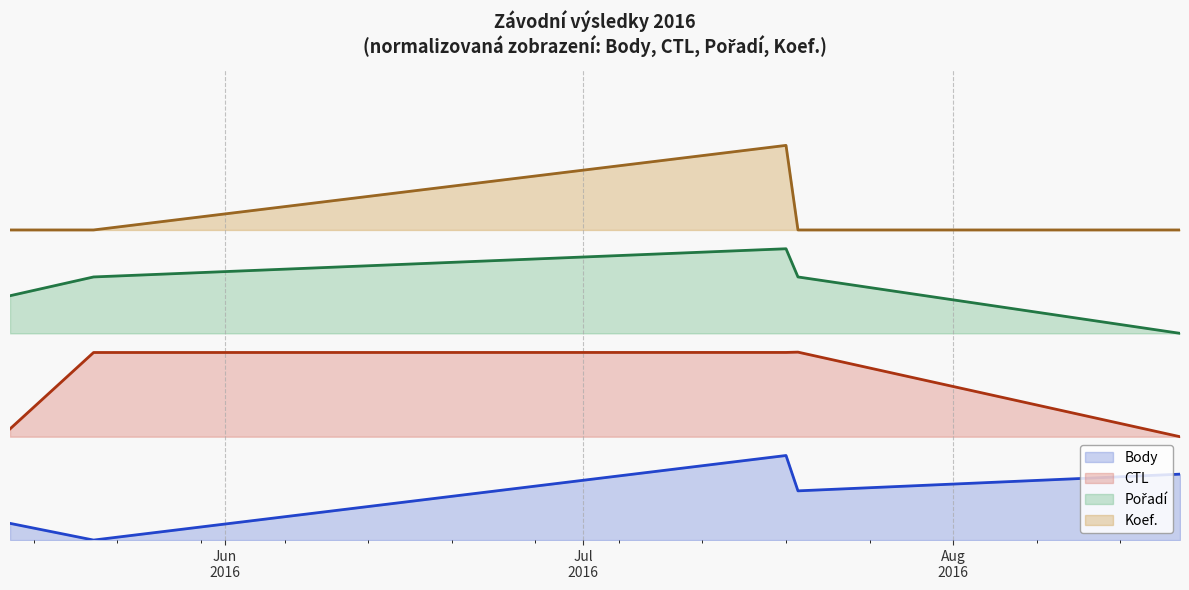

What is the sum of all Koef. (line) values?

3.5